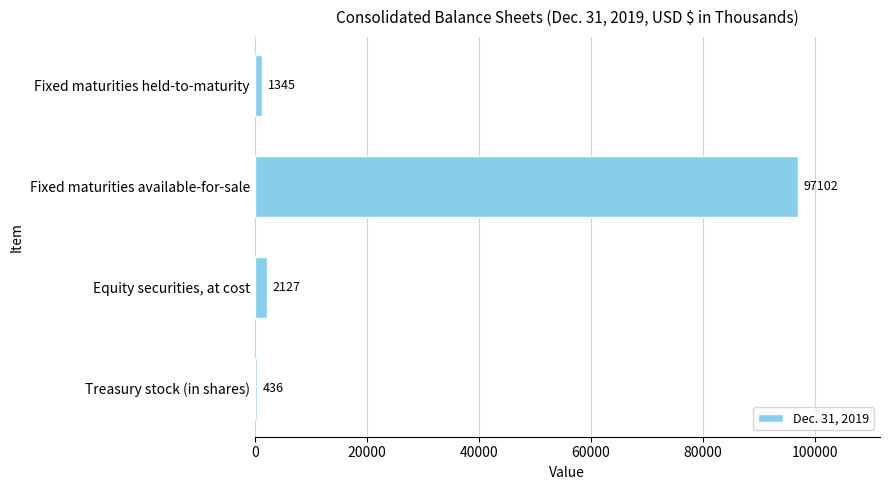

At which label is the value closest to 48769?

Equity securities, at cost